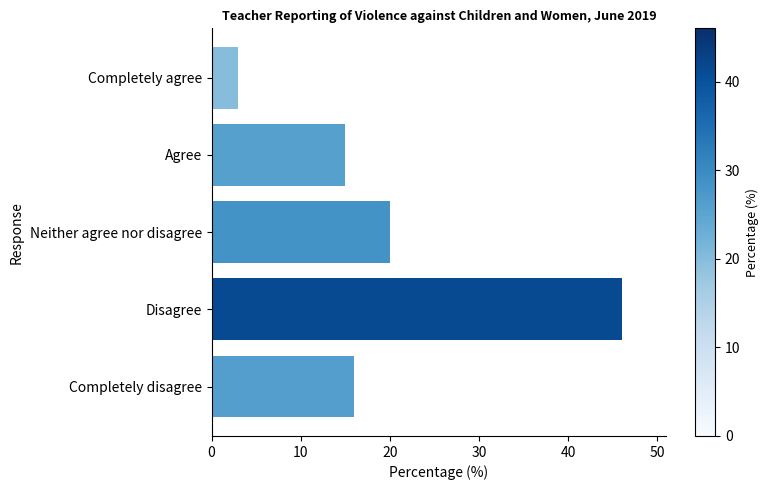

Reading bottom to top, extract all data points from this chart.

Completely disagree=16	Disagree=46	Neither agree nor disagree=20	Agree=15	Completely agree=3